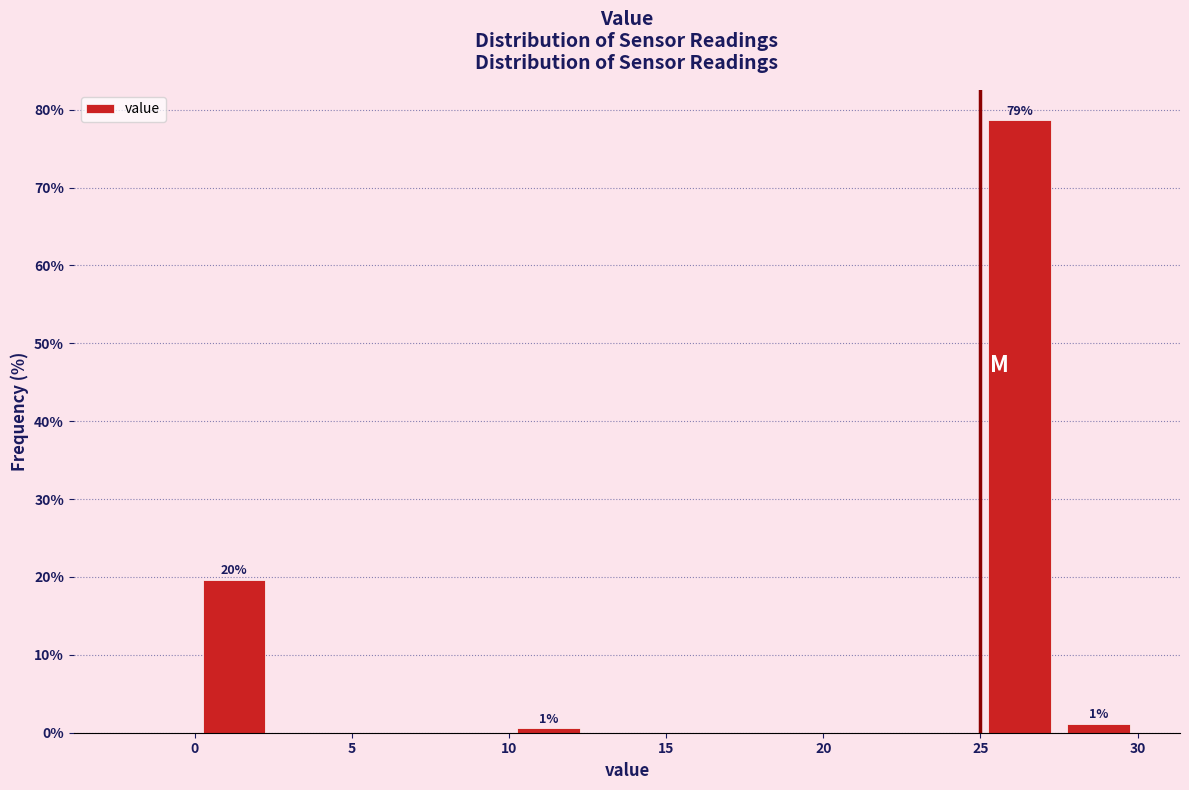

Which range on the x-axis has the tallest bar?

25.0 to 27.5